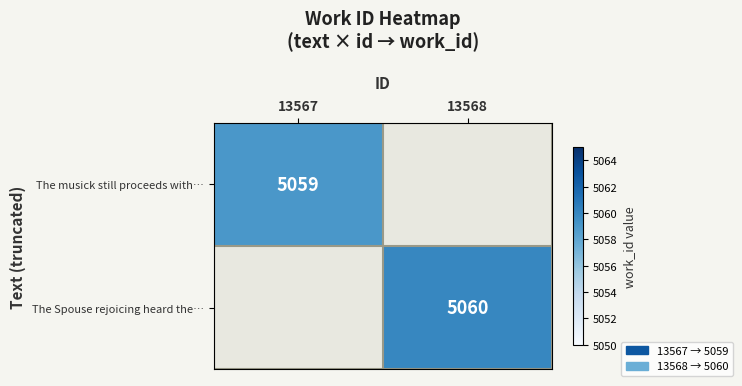

Is it true that The Spouse rejoicing heard the… equals 1933 at 13568?

False